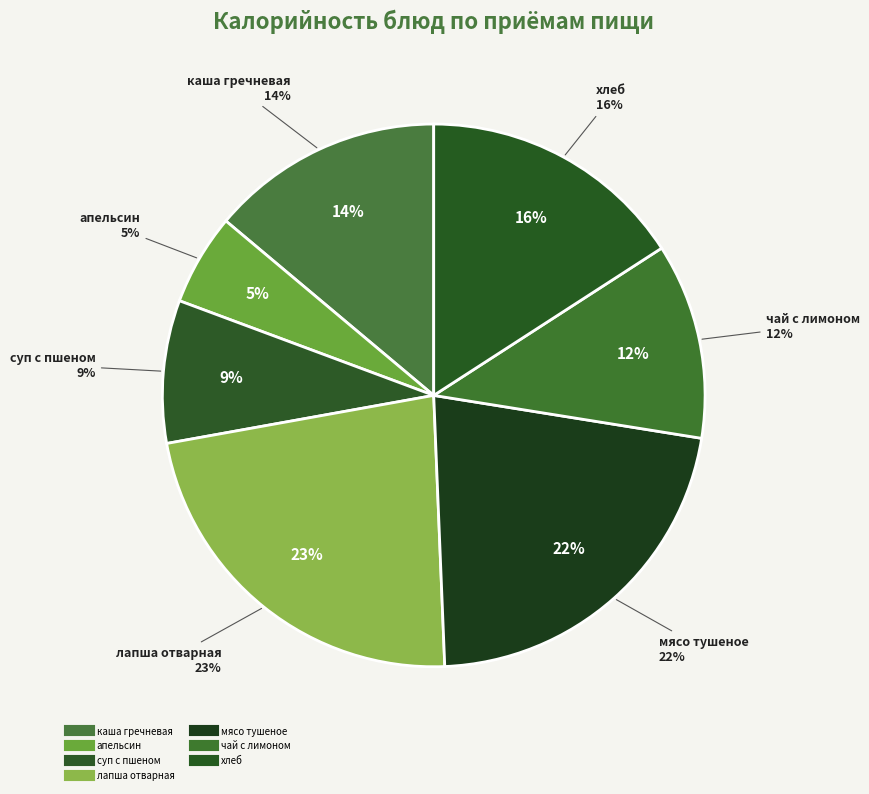

To the nearest percent, what is the average slice percentage?

14%